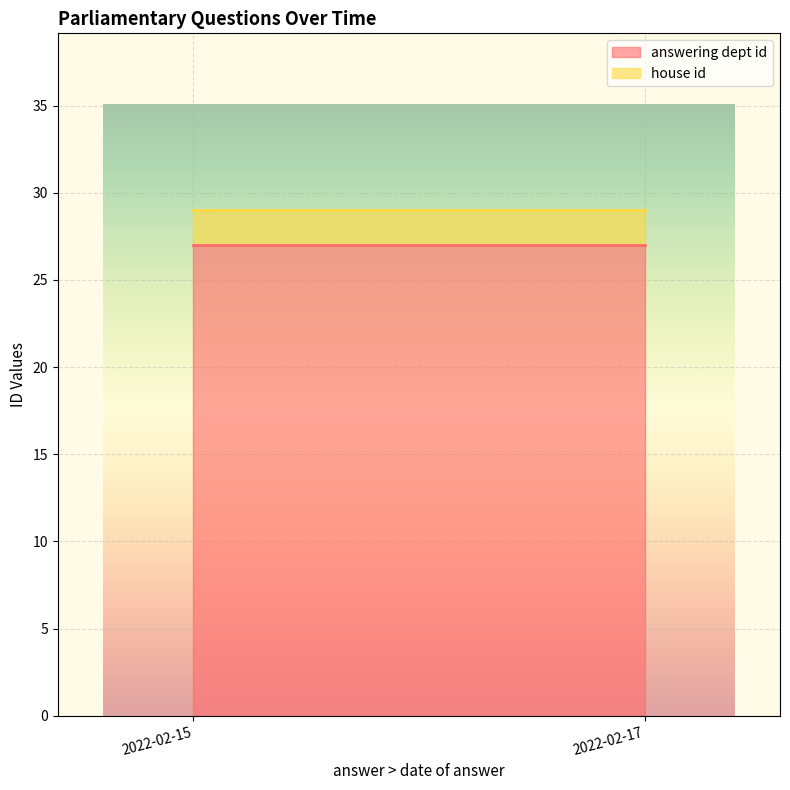

Between 2022-02-17 and 2022-02-17, which is larger?

2022-02-17